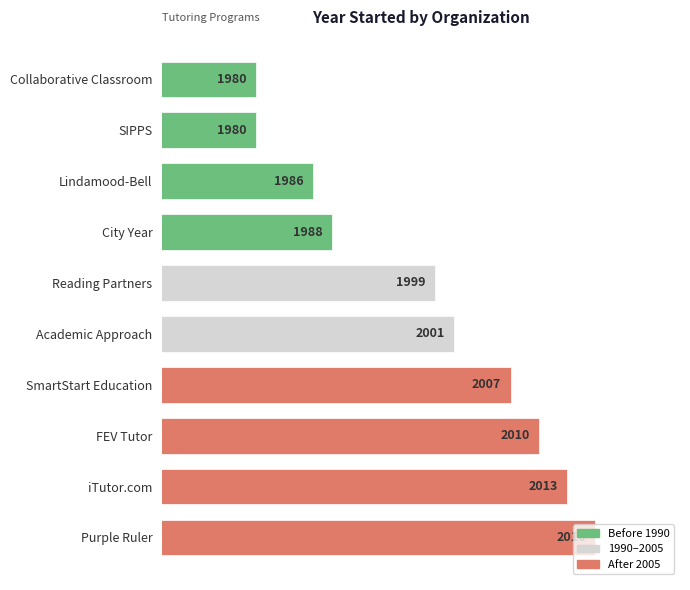

What is the difference between the maximum and minimum values?

36